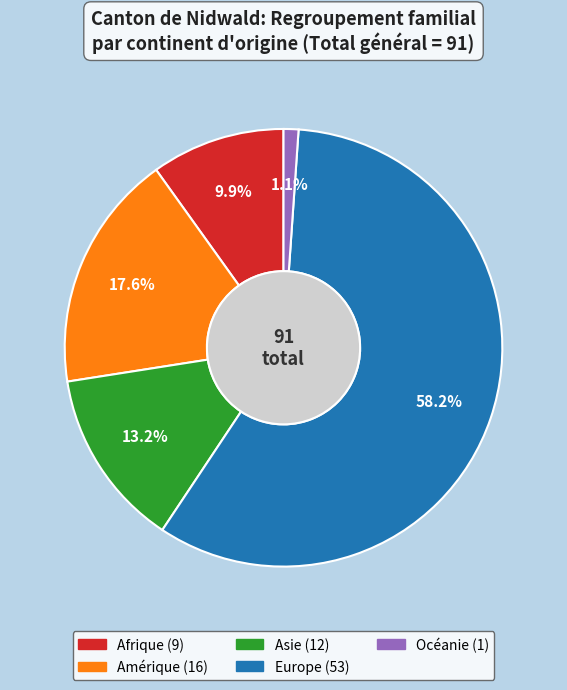

What percentage is NOT represented by Océanie?

98.9%